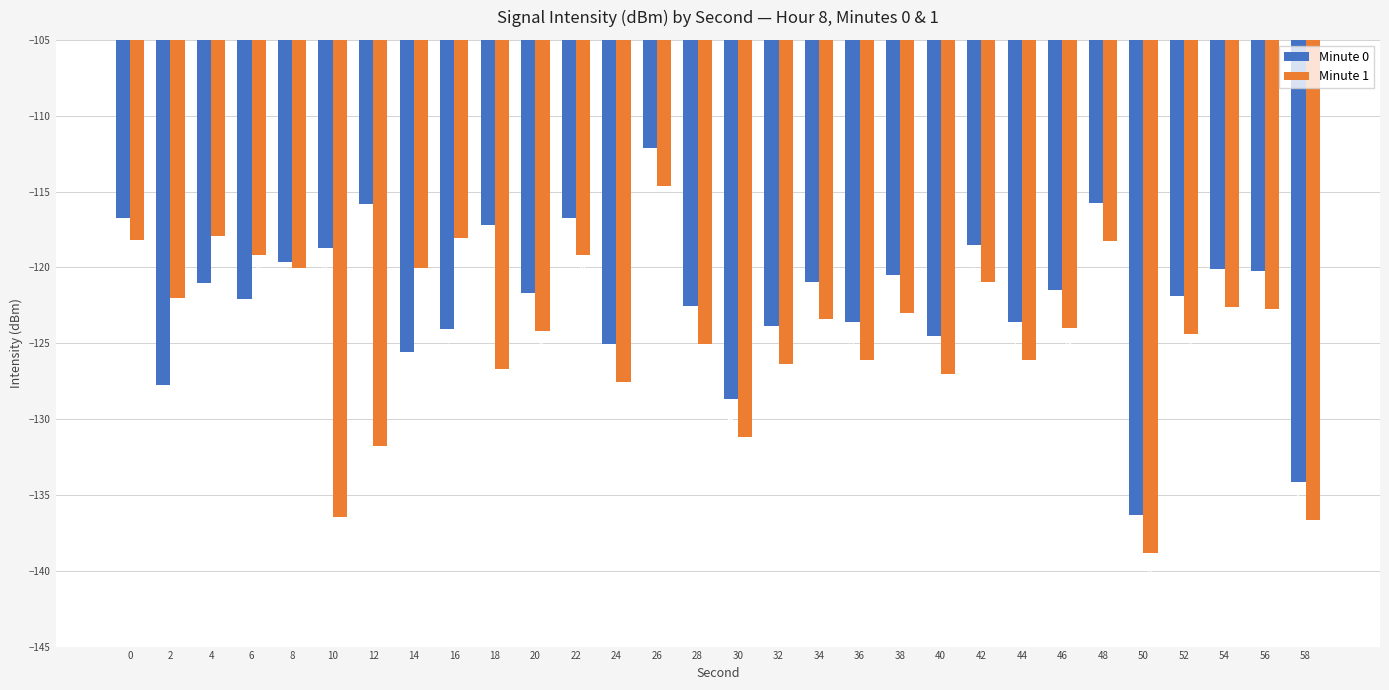

How many values in the Minute 0 series are below -121?

17